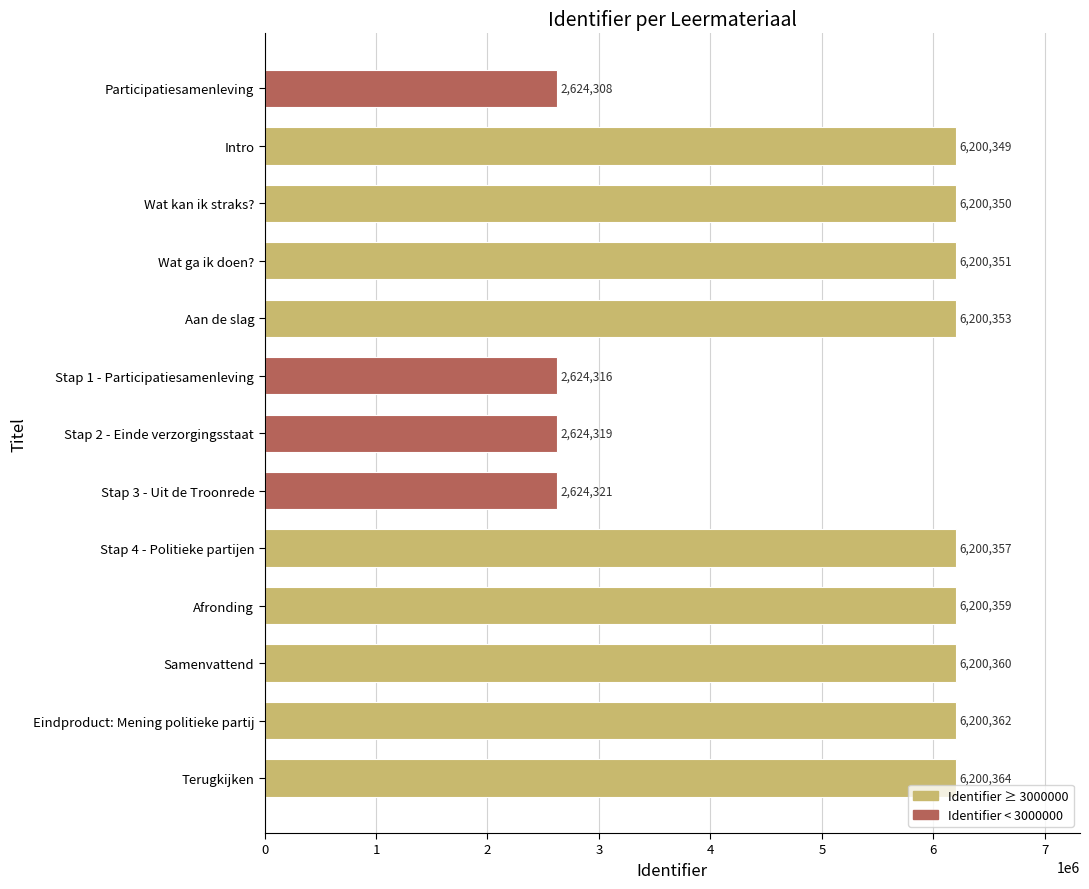

At which label is the value closest to 4412336?

Intro